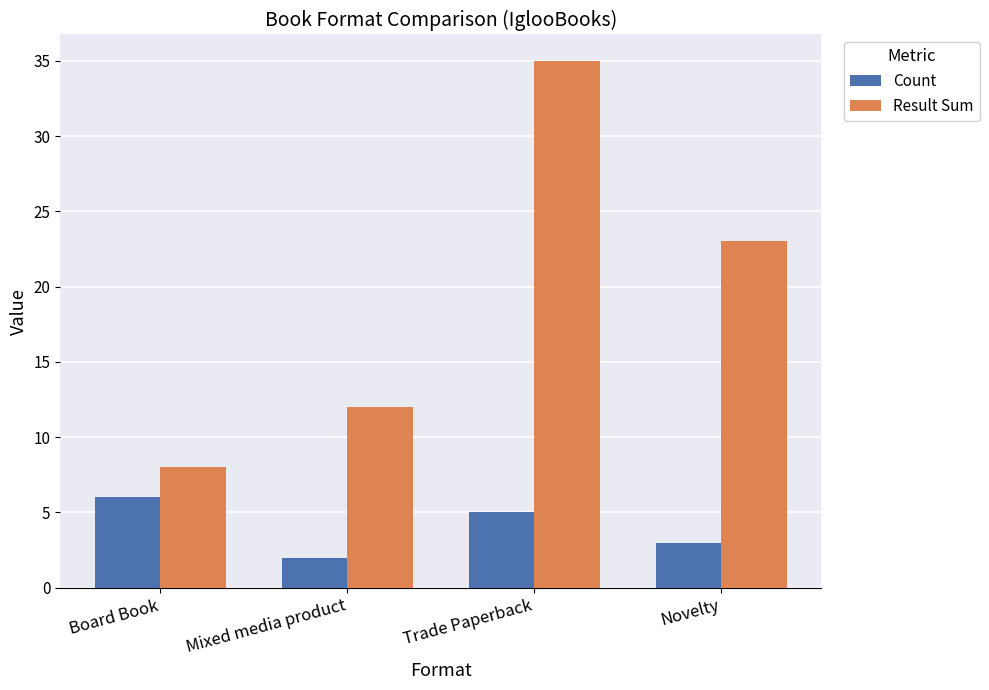

Where does the Result Sum series first go above 23?

Trade Paperback